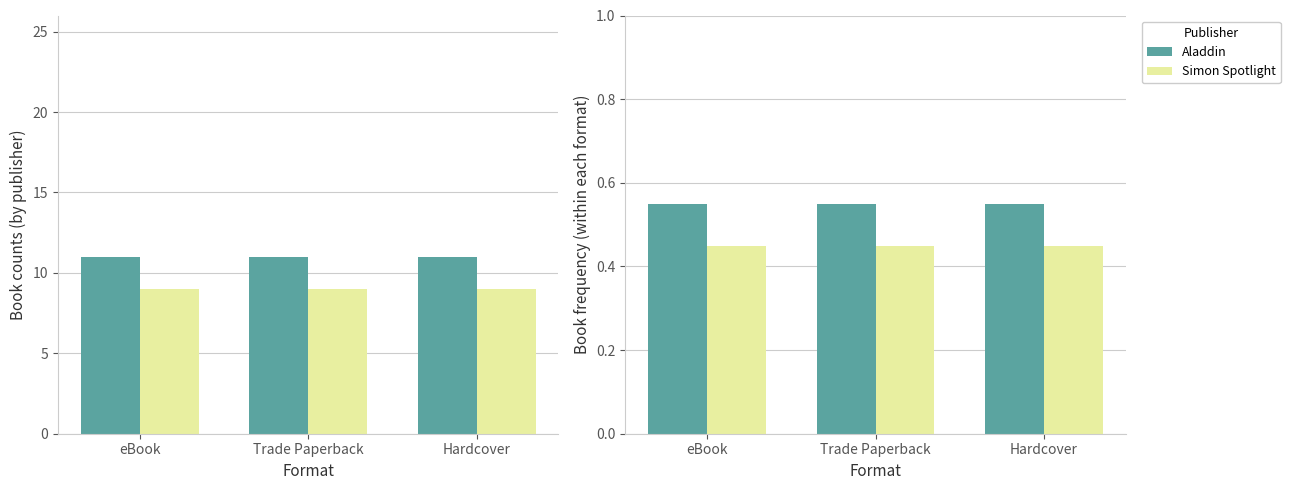

What are all the series names shown in the legend?

Aladdin, Simon Spotlight